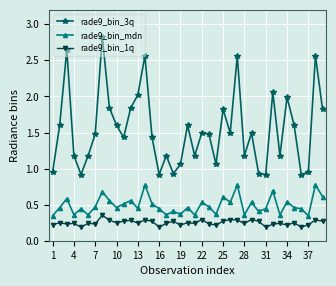

Rank the series by their maximum value, from lowest to highest.

rade9_bin_1q, rade9_bin_mdn, rade9_bin_3q